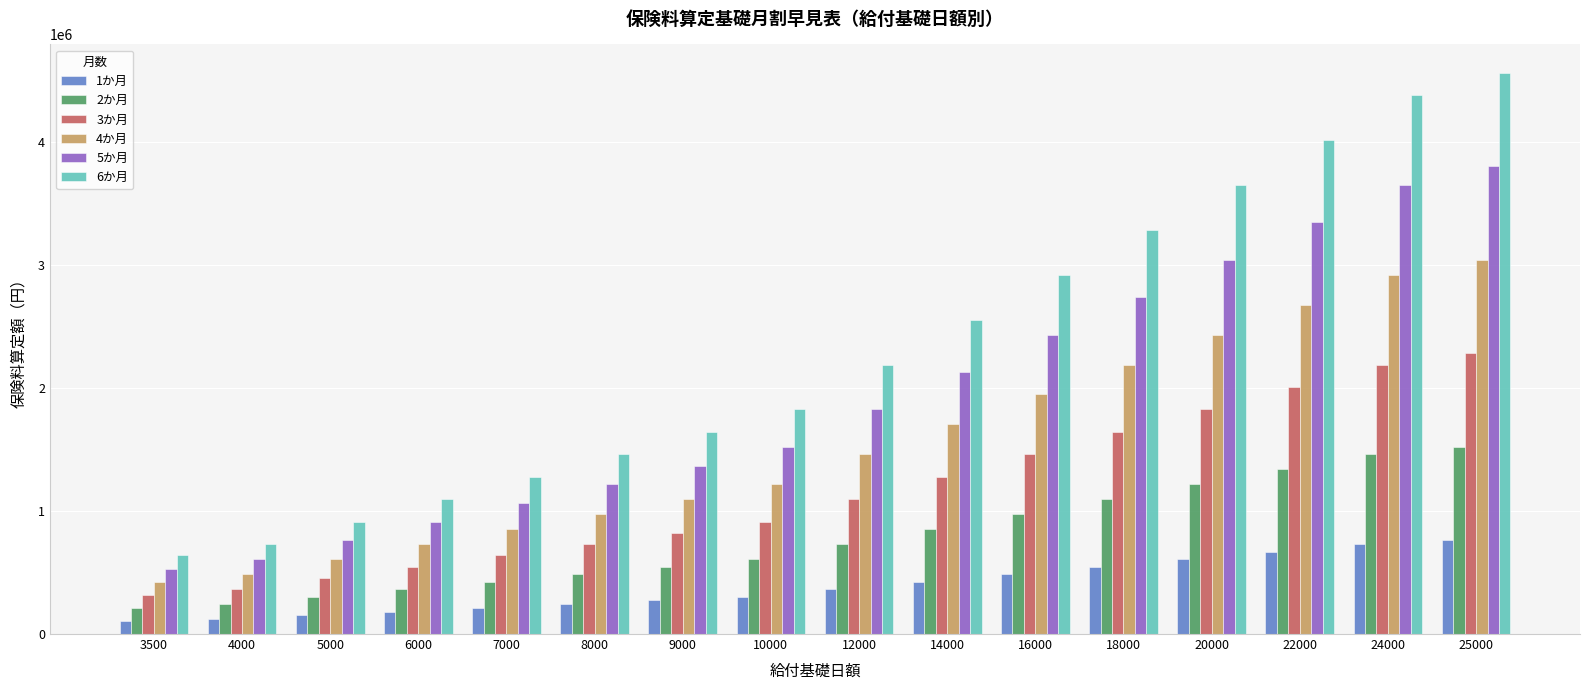

What is the value of the 4か月 bar at the 16th from the left?

3041668